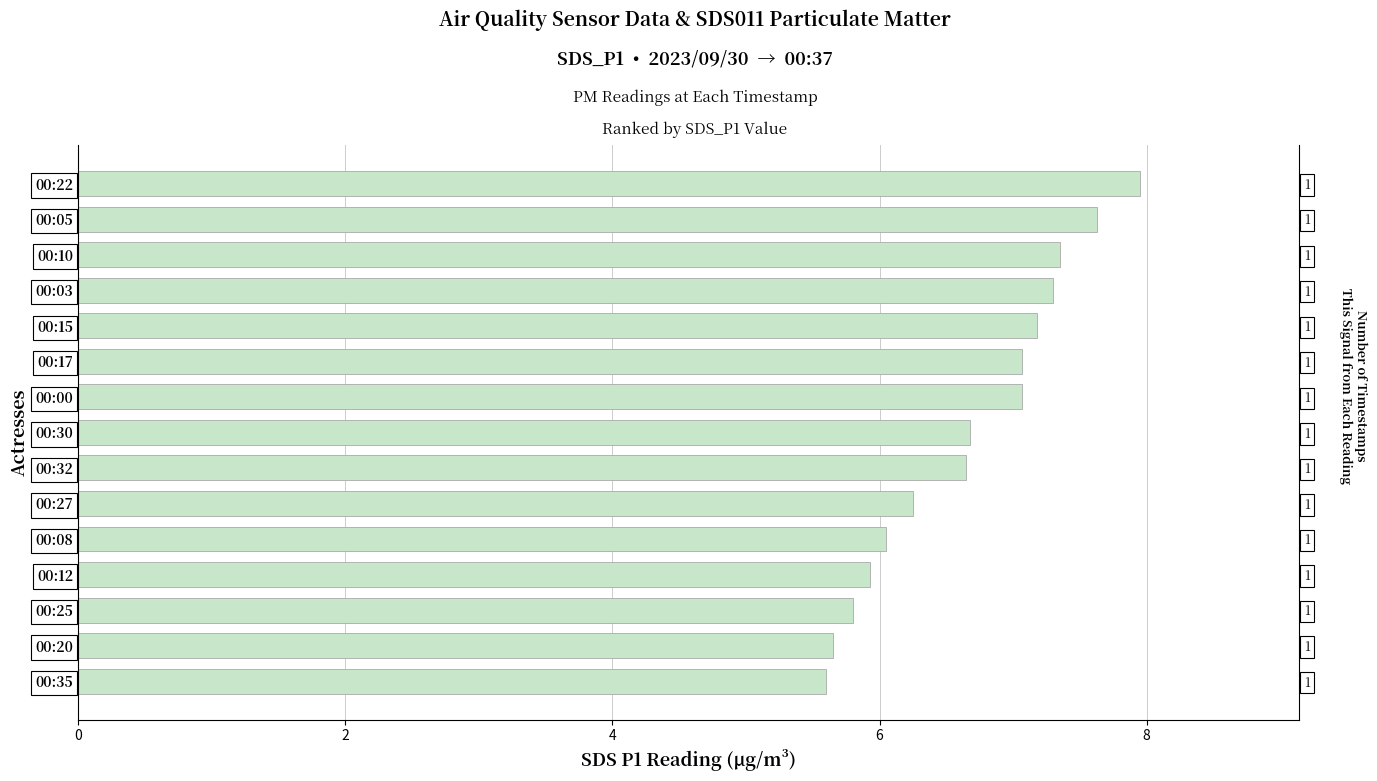

True or false: SDS_P2 has a value of 1.9 at 00:22.

False